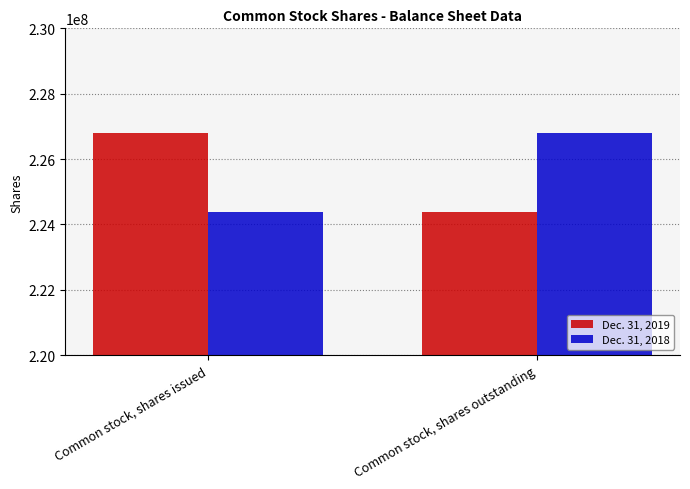

What is the lowest value of the Dec. 31, 2018 series?

224382791